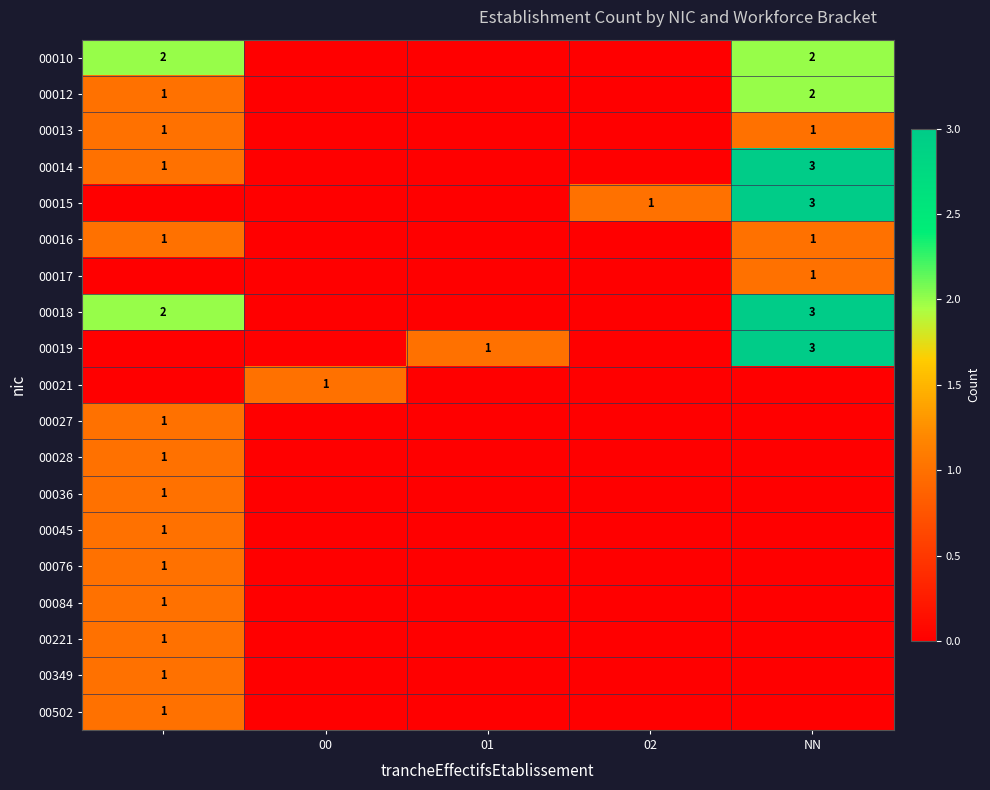

The value of 00019 at NN is 3. True or false?

True